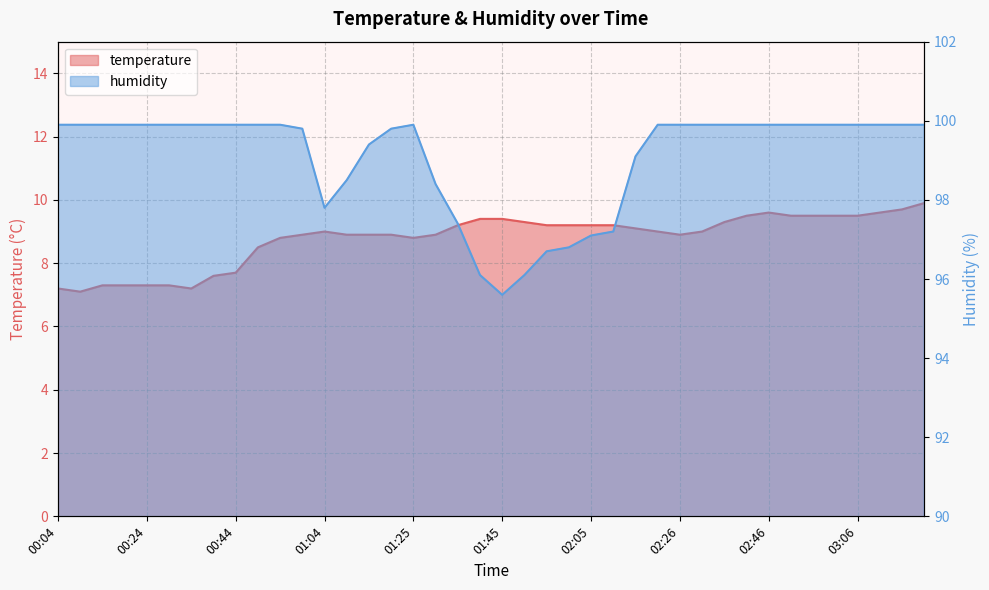

How many lines are shown in the chart?

2